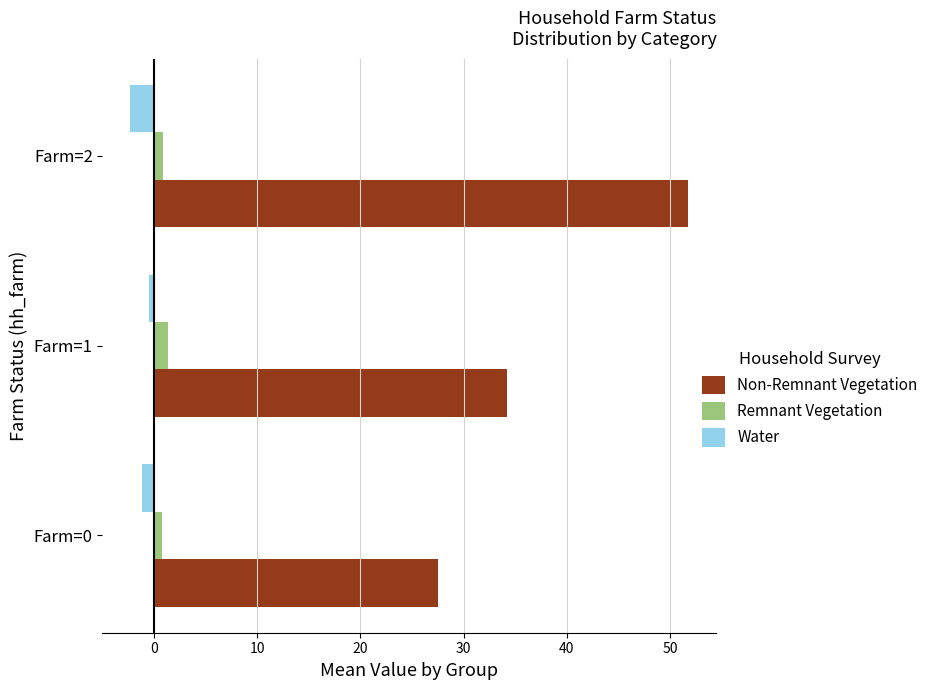

At how many categories does at least one series exceed 19?

3